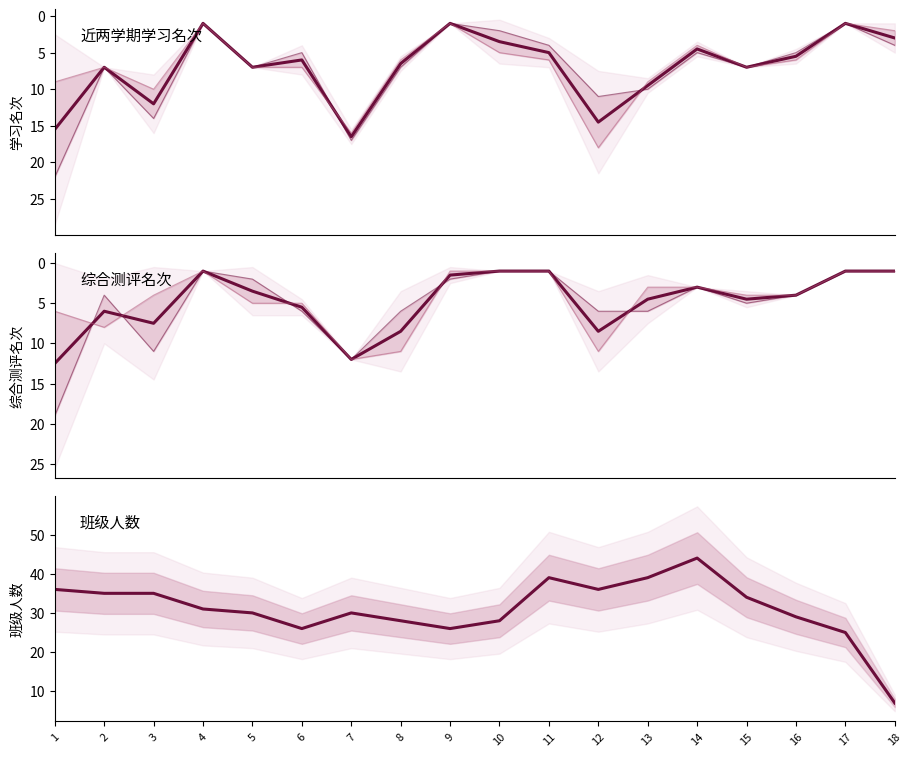

What is the average value of the 近两学期学习名次(第二学期) series?

7